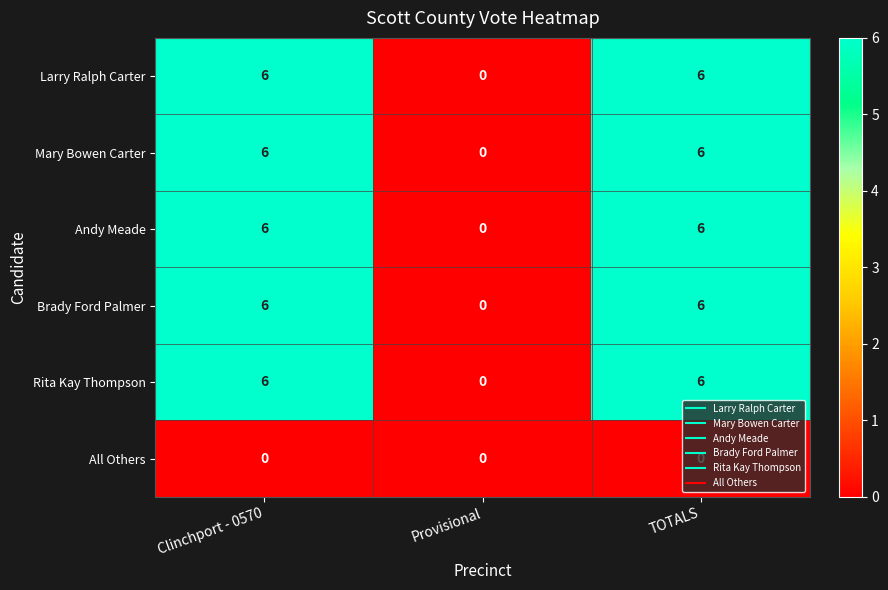

What is the spread (max minus min) of values at Clinchport - 0570?

6